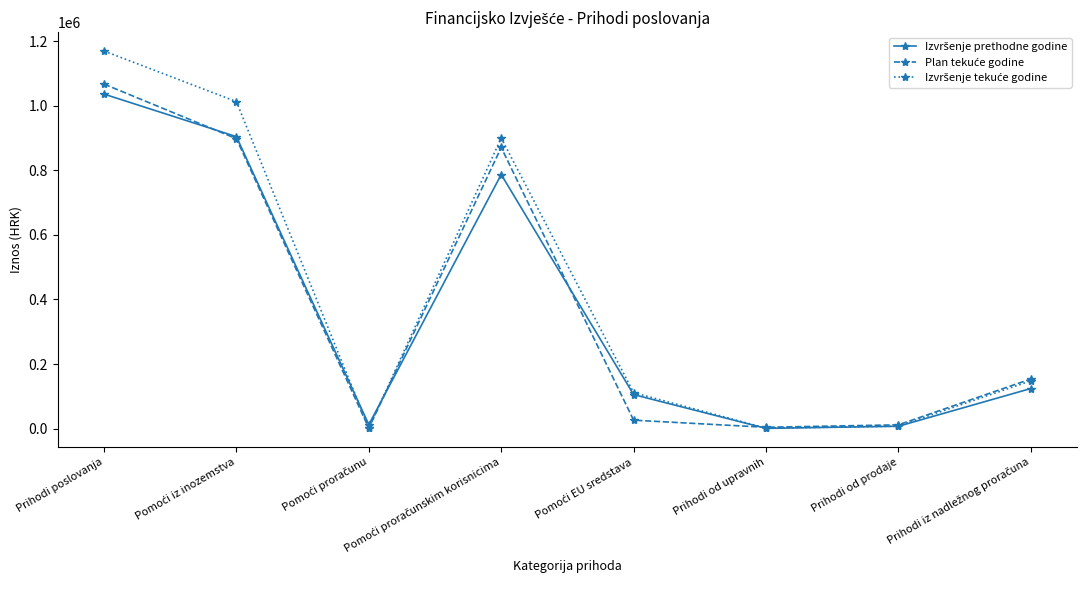

At which category is the sum across all series the highest?

Prihodi poslovanja